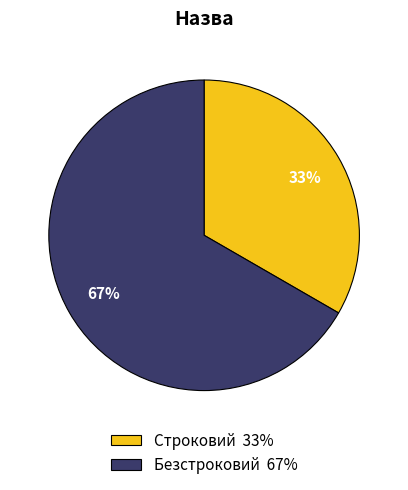

To the nearest percent, what is the combined percentage of Безстроковий and Строковий?

100%